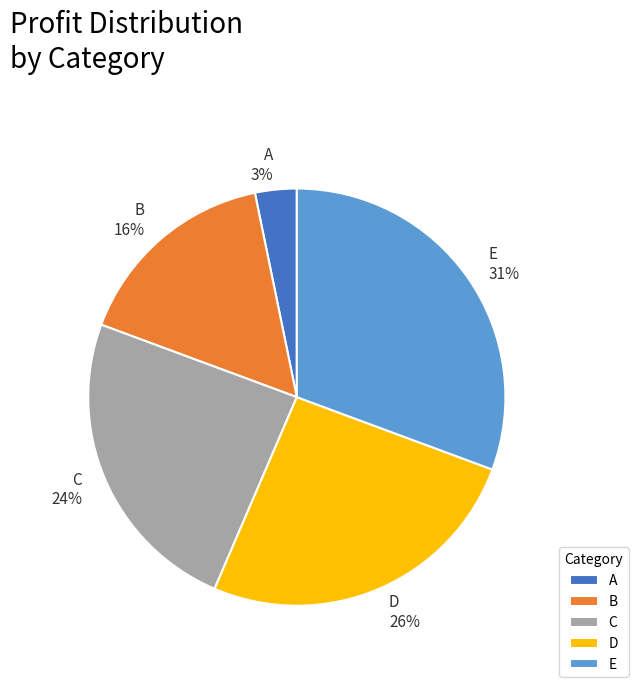

Is it true that D is 26% of the pie?

True